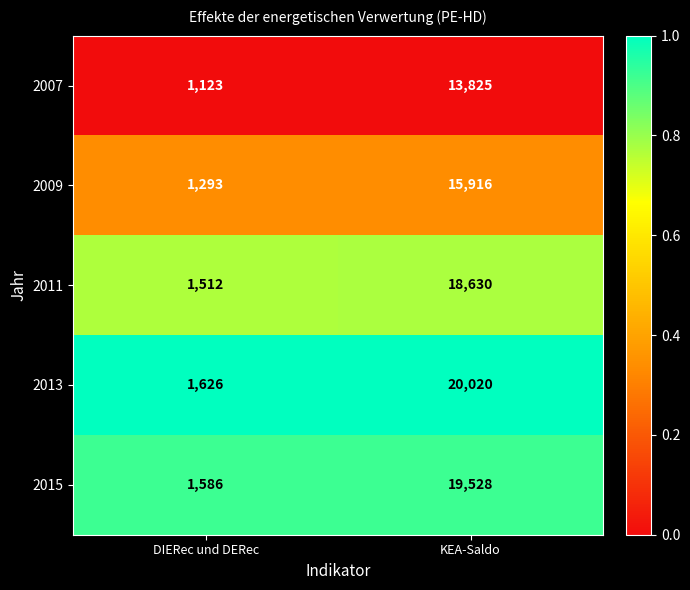

The 2015 series shows 33508 at KEA-Saldo. True or false?

False